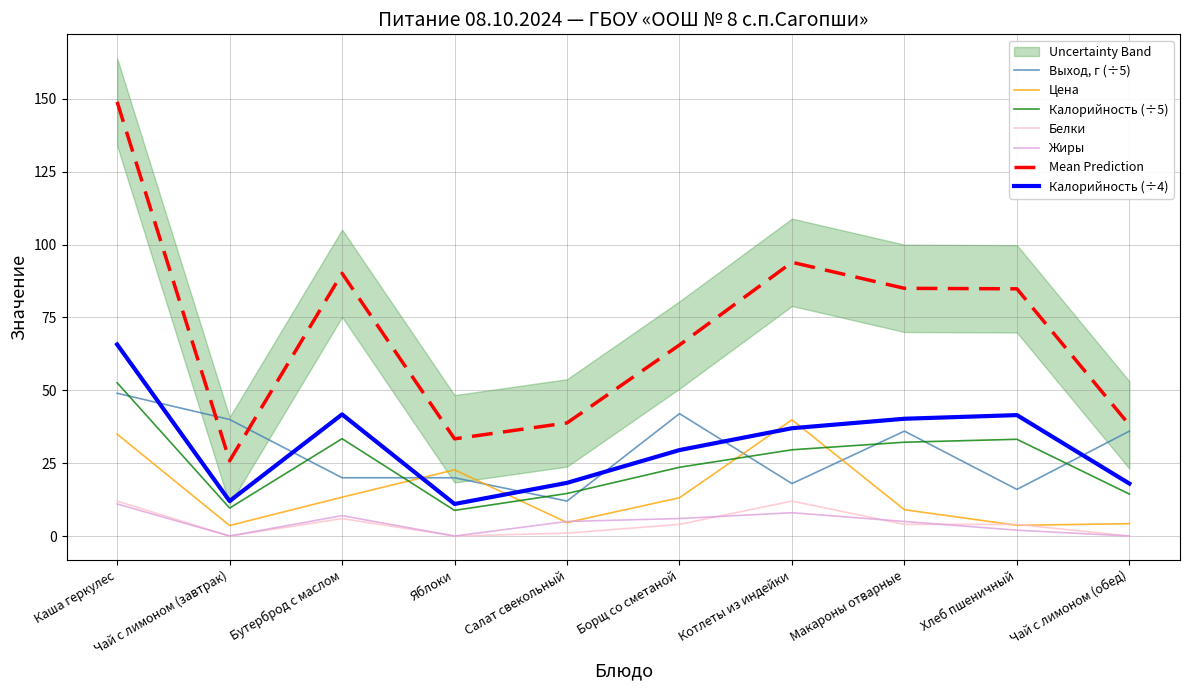

Between Борщ со сметаной and Котлеты из индейки, which is larger?

Борщ со сметаной